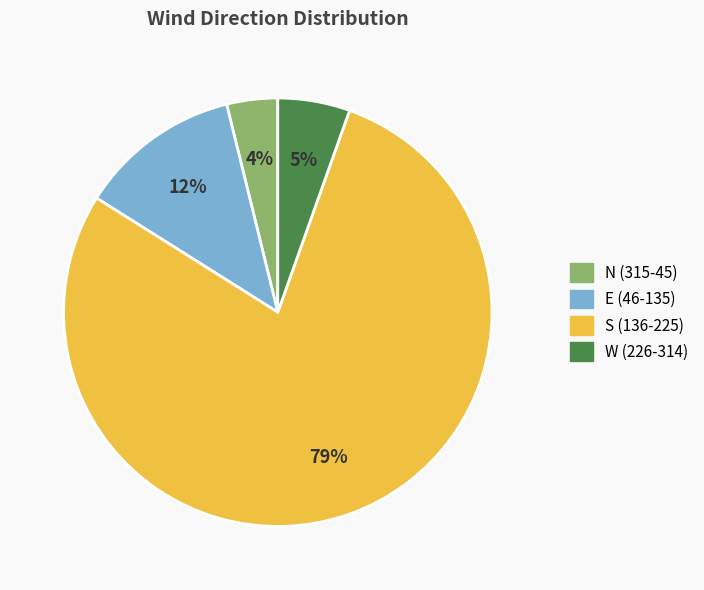

Between S (136-225) and N (315-45), which is larger?

S (136-225)